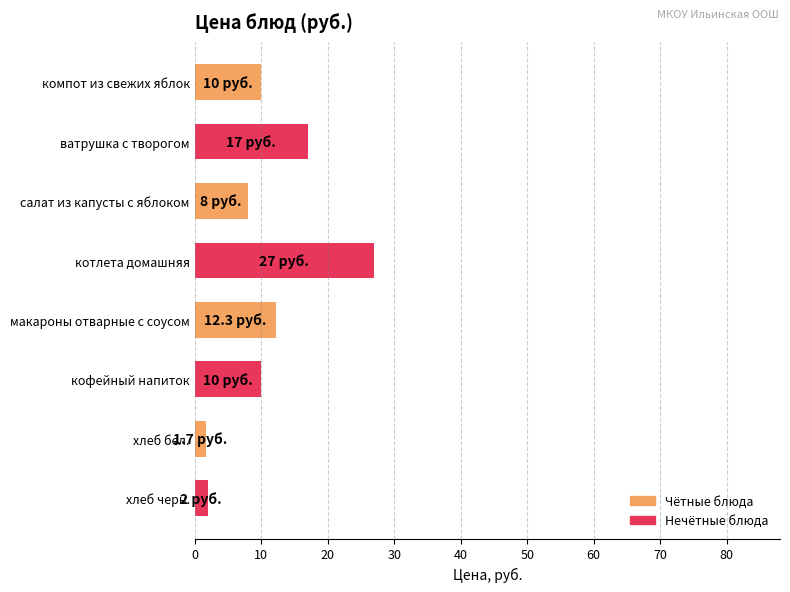

At which label is the value closest to 14?

макароны отварные с соусом